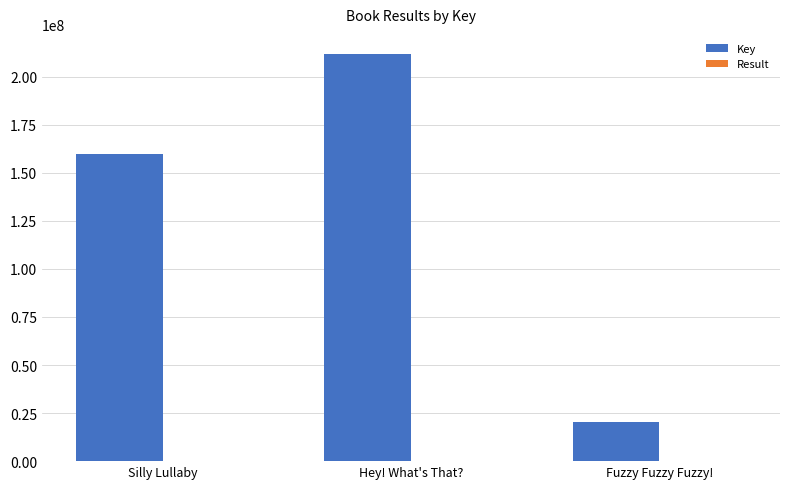

What is the maximum value shown in the chart?

211719660